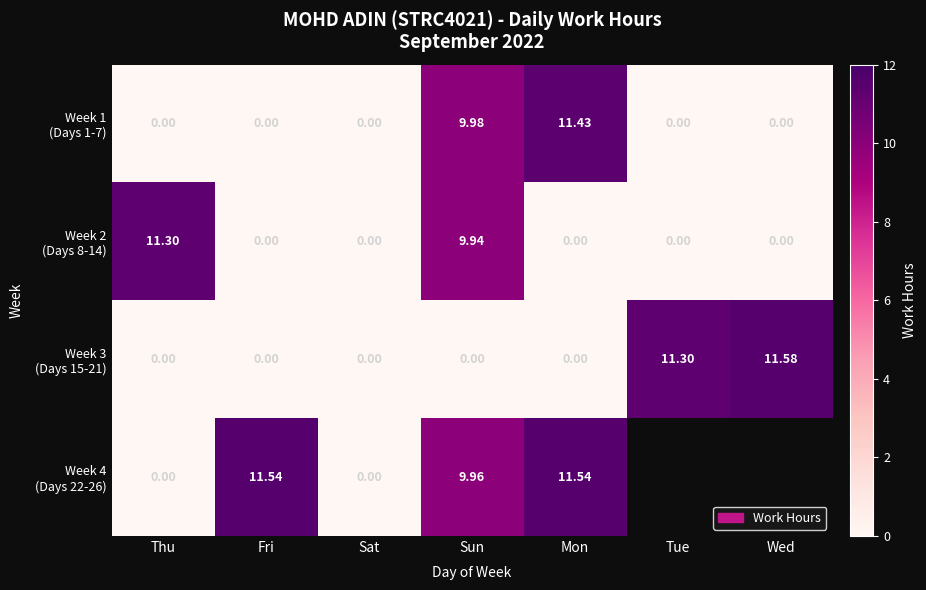

Between Fri and Sat, which is larger?

Fri